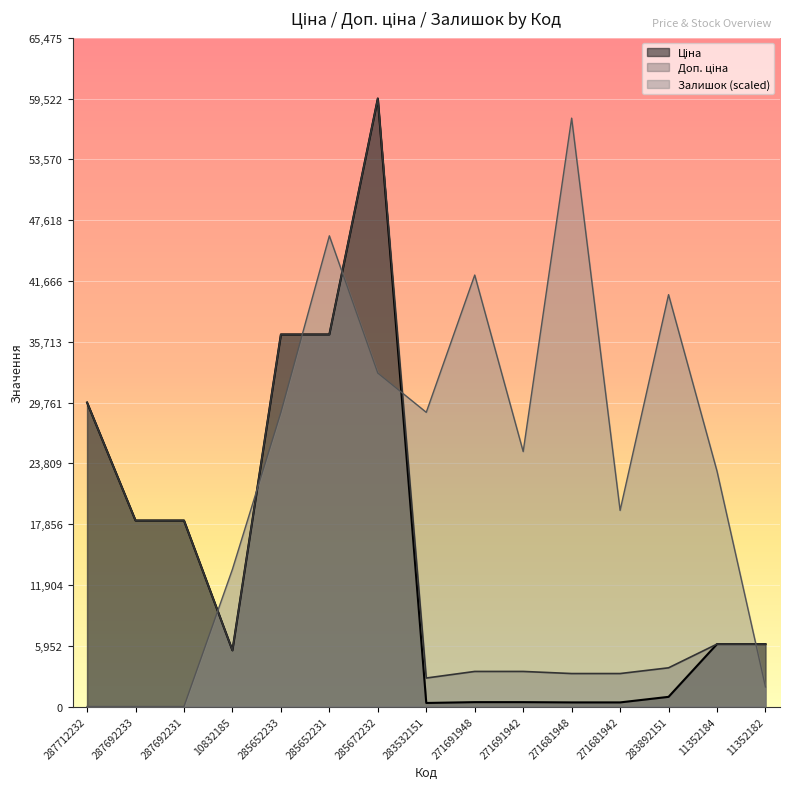

Which series ends up on top after the final intersection of Залишок and Доп. ціна?

Доп. ціна